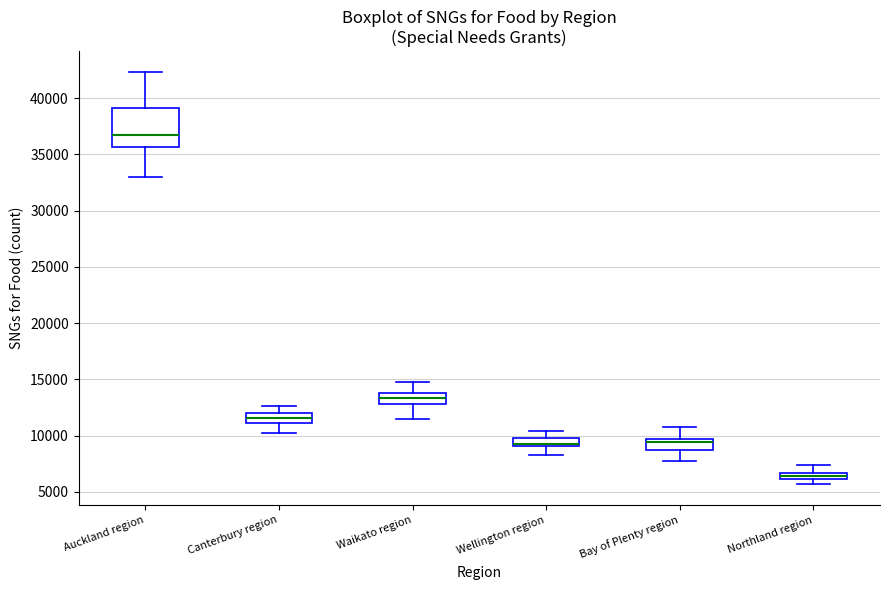

Where does the upper whisker of the box for Auckland region end on the y-axis? The values are not printed on the chart, so give them approximately, as read against the axis.

42500